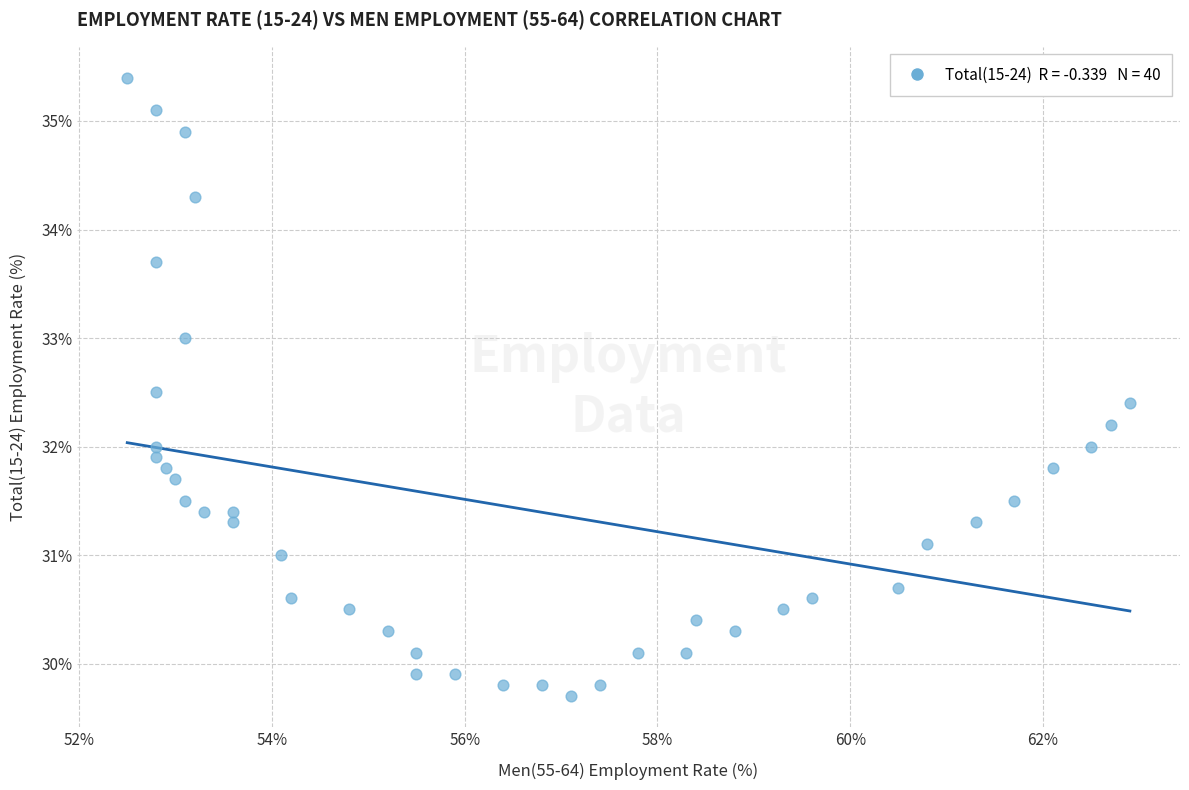

What is the range of Y values (max minus min)?

5.7